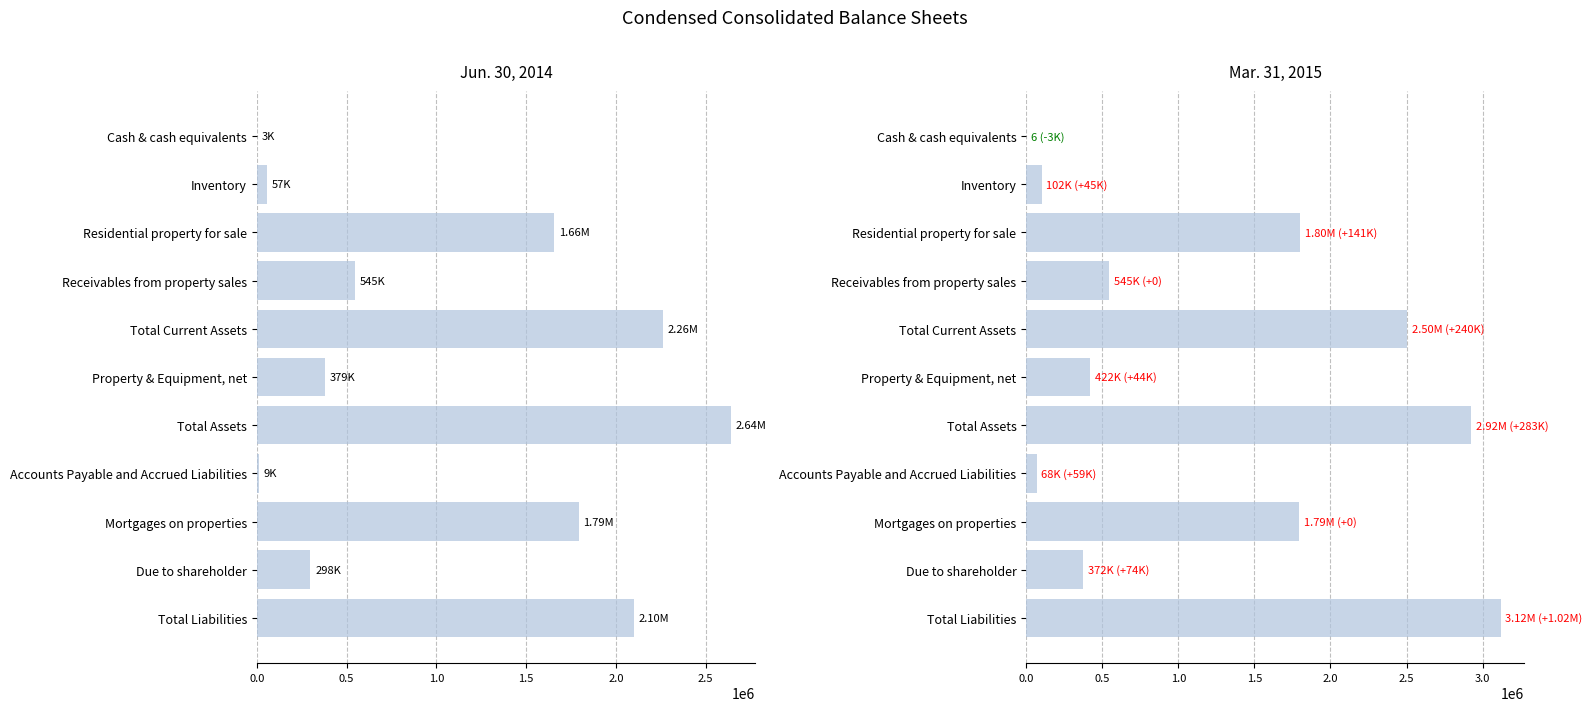

At Property & Equipment, net, list the series in order from smallest to largest.

Jun. 30, 2014, Mar. 31, 2015